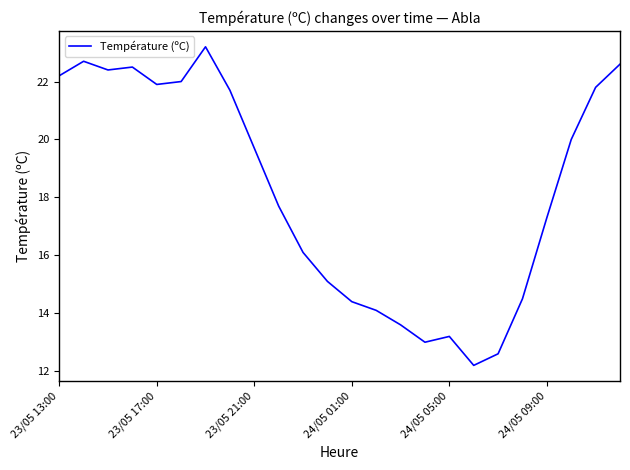

What is the difference between the maximum and minimum values?

11.0